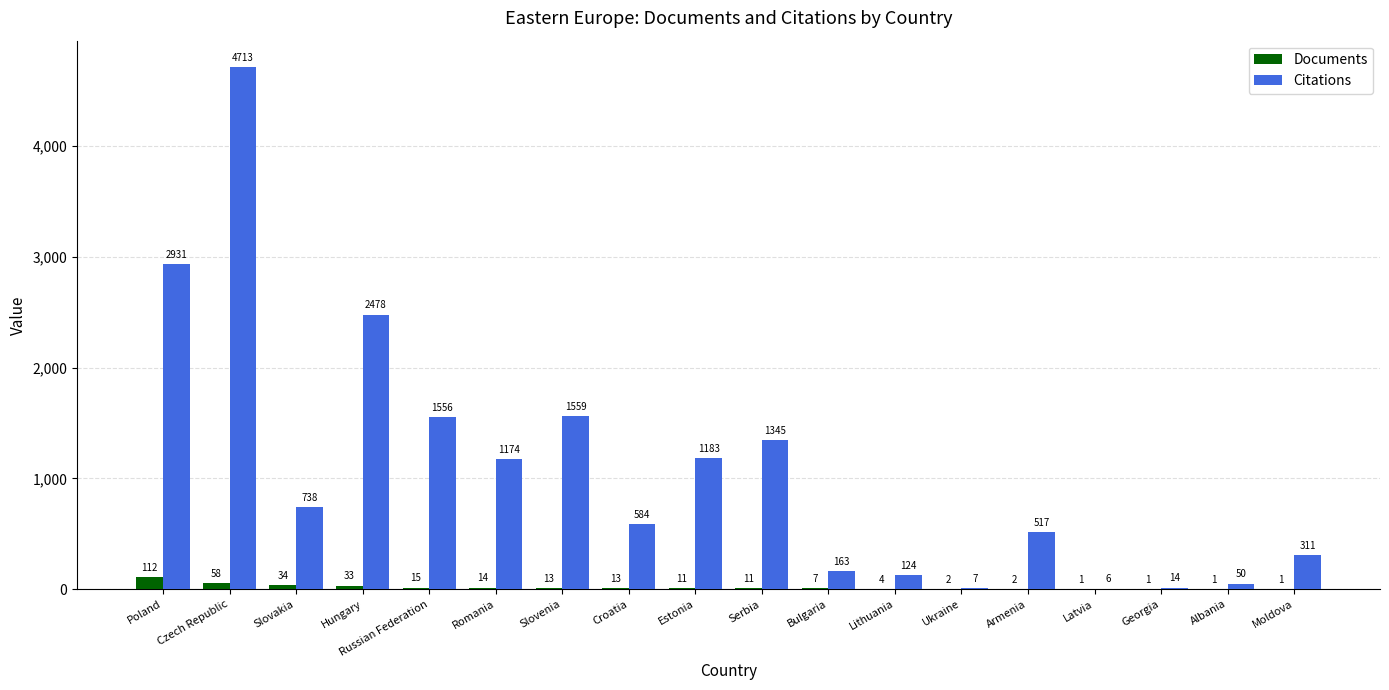

Which series changed the most between Czech Republic and Albania?

Citations